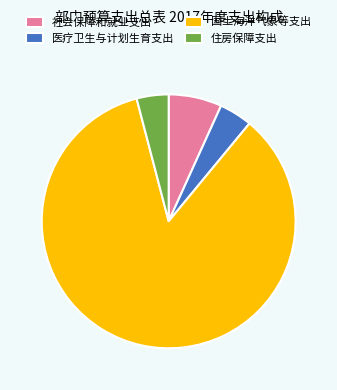

What is the largest slice in the pie chart?

国土海洋气象等支出